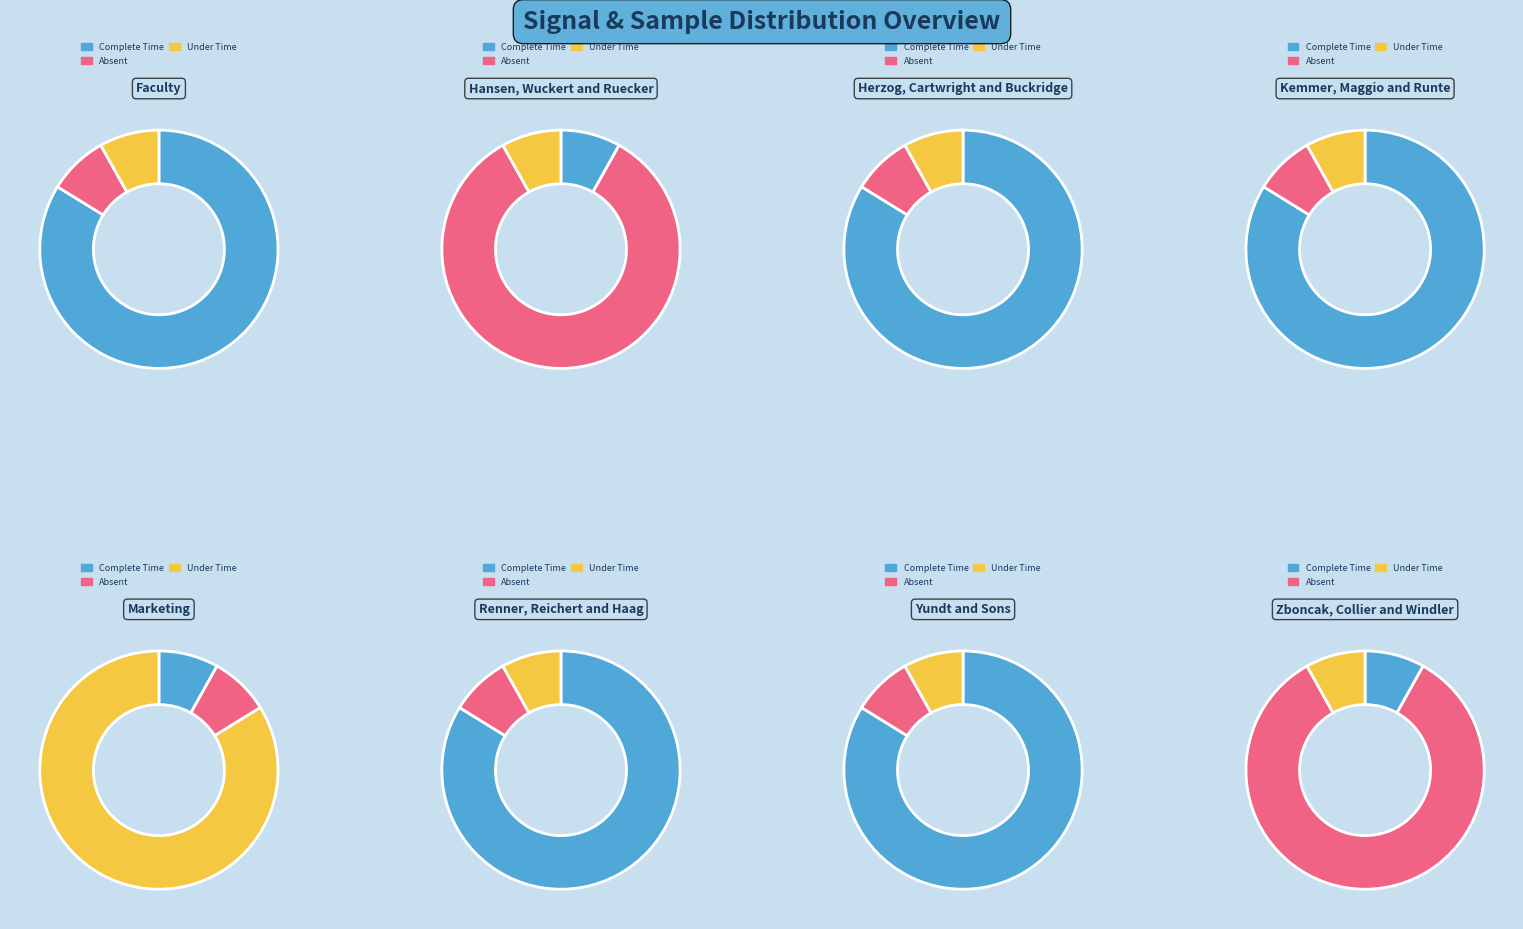

Is it true that 33 is 3% of the pie?

True